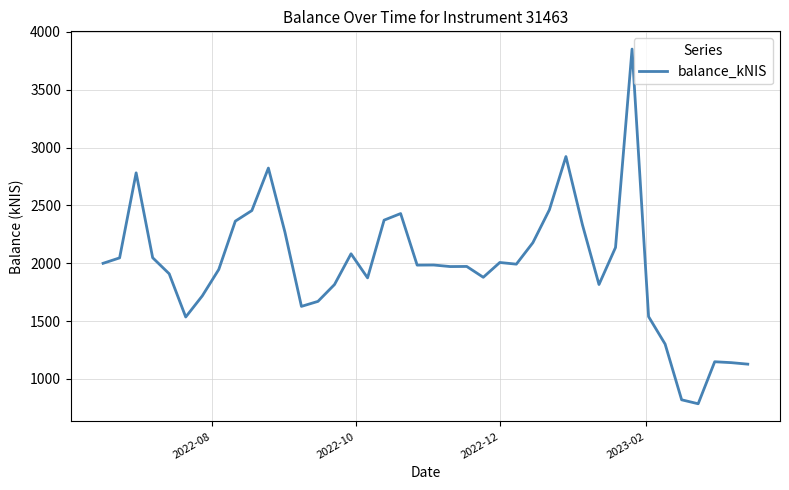

What is the maximum value shown in the chart?

3852.0